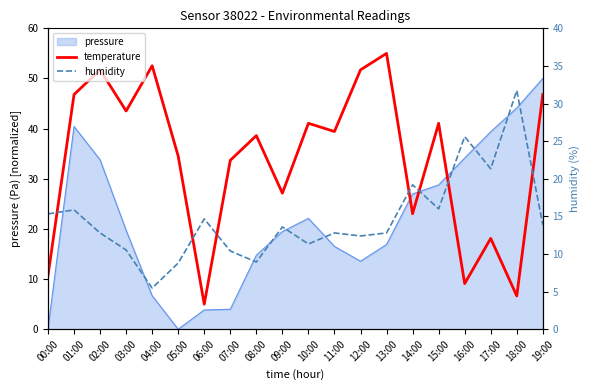

What is the value of the humidity point at the 7th from the left?

14.7